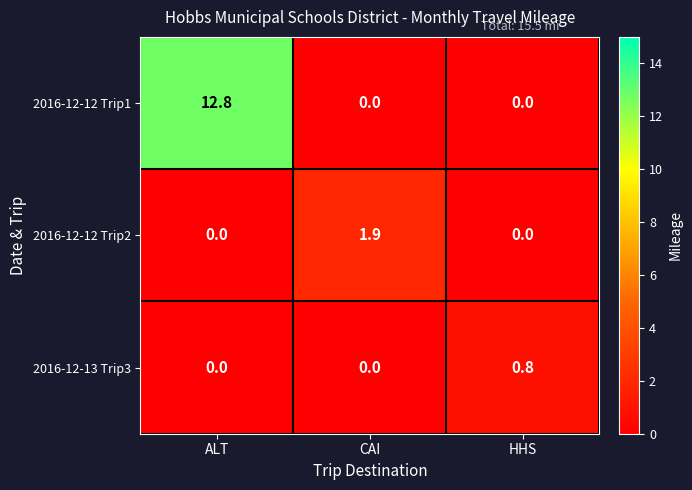

The 2016-12-12 Trip1 series shows 7.2 at HHS. True or false?

False